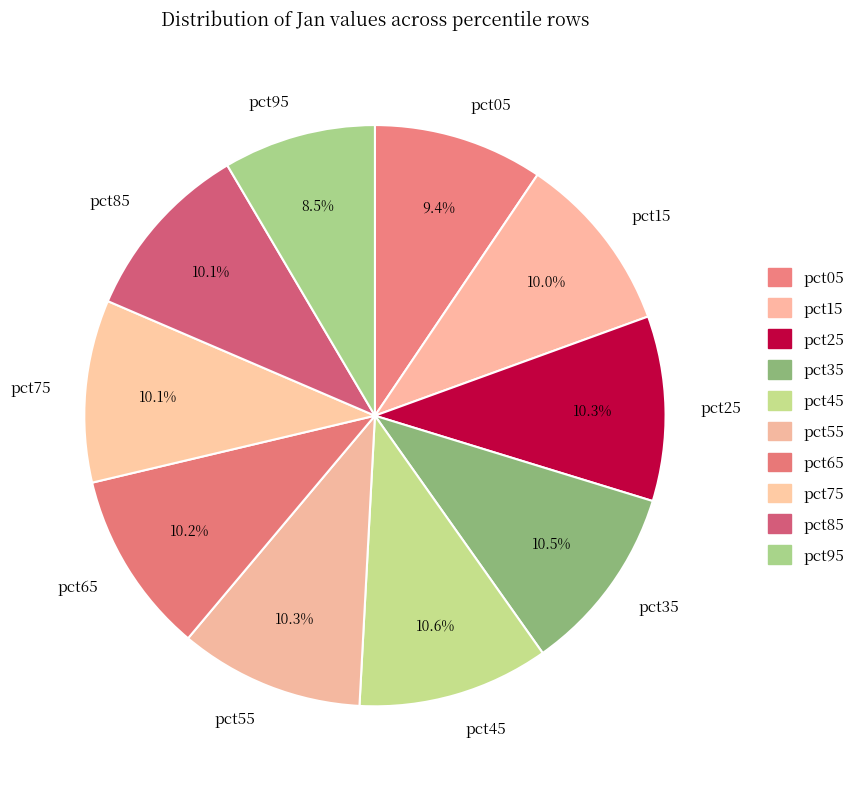

Count the number of slices in the pie.

10